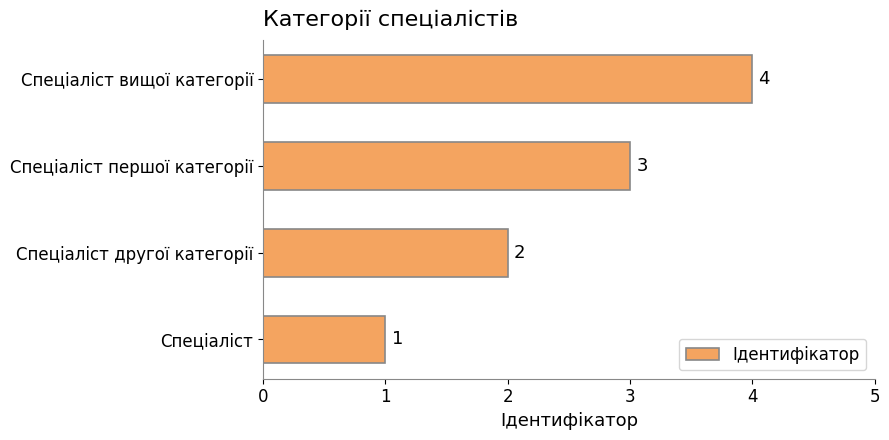

How many bars are there in total?

4